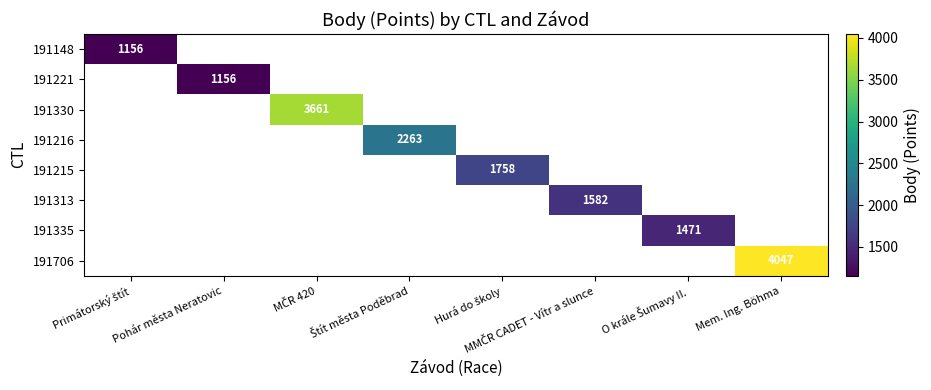

Is the value of 191221 at Primátorský štít greater than the value of 191706 at Primátorský štít?

No